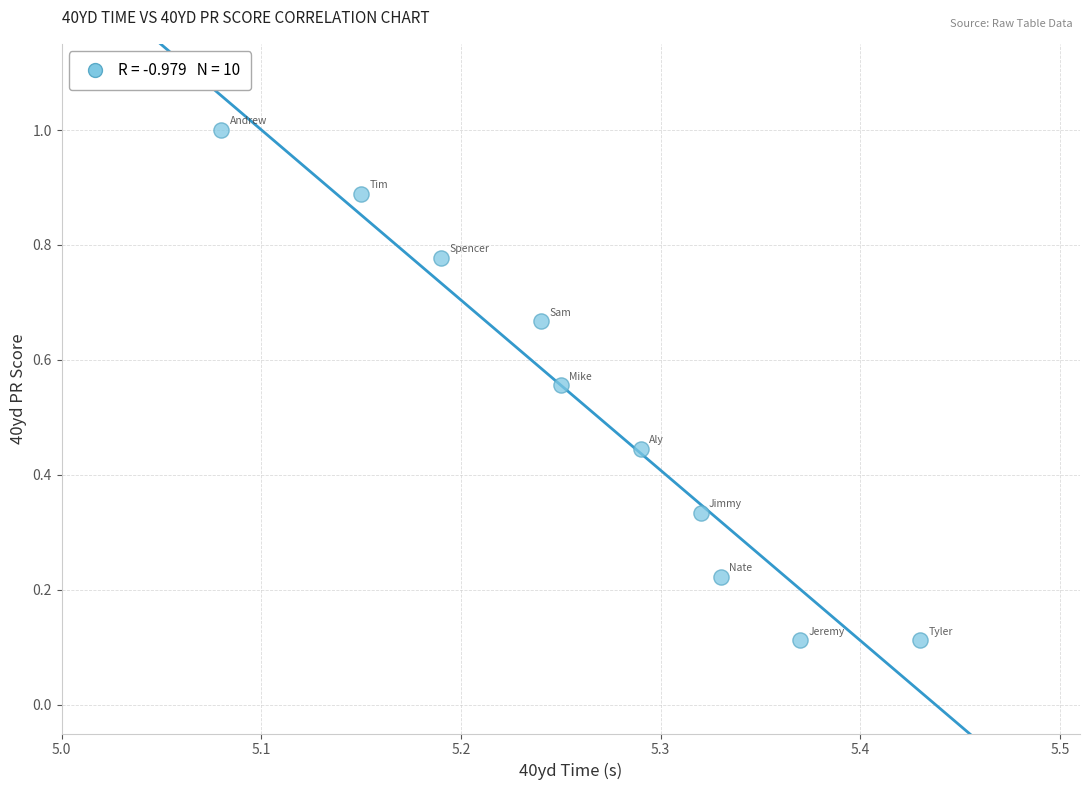

What is the average Y value?

0.5